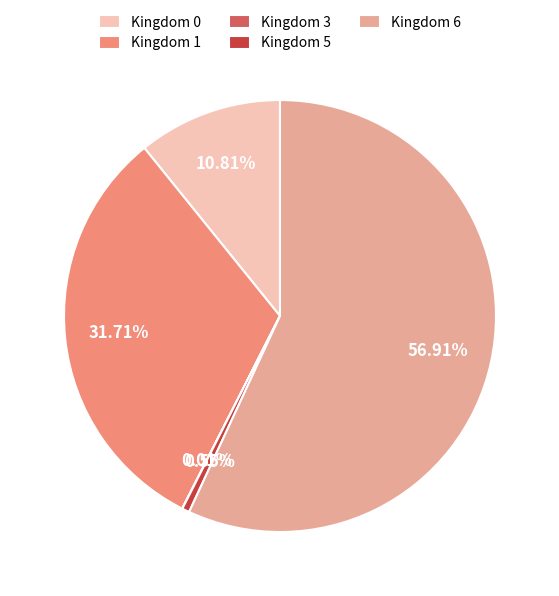

To the nearest percent, what is the average slice percentage?

20%